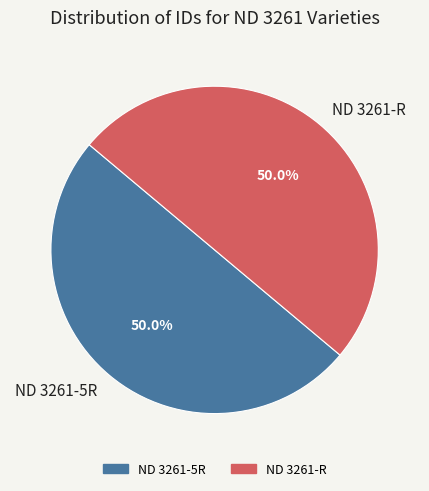

What is the ratio of the value at ND 3261-R to the value at ND 3261-5R?

1.0